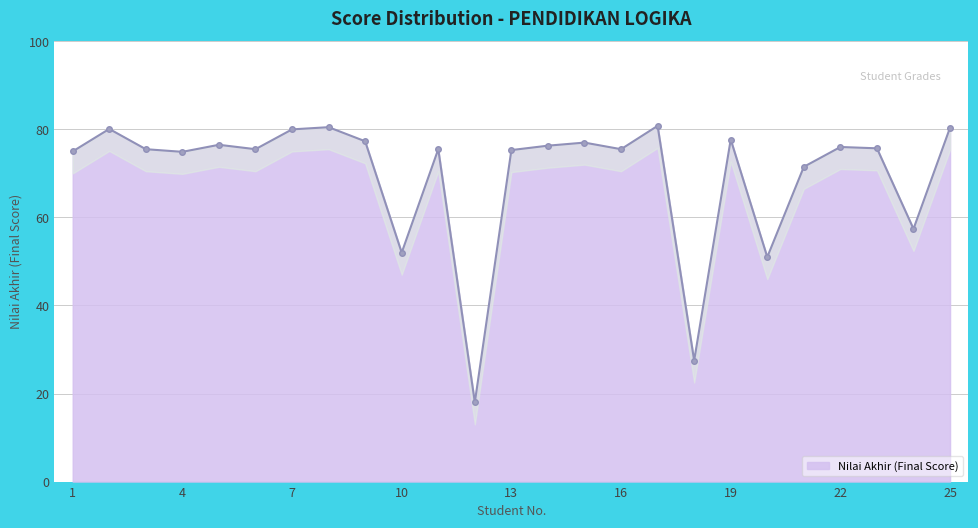

What is the sum of the values at 2 and 16?

155.6